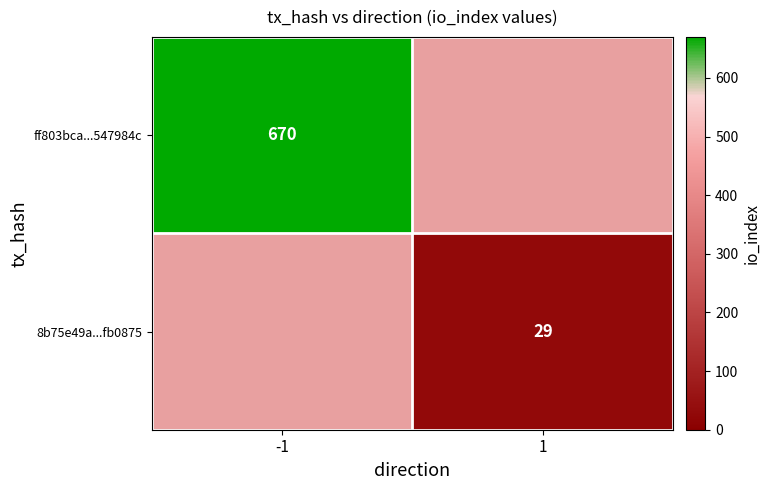

The value of 8b75e49a...fb0875 at 1 is 48. True or false?

False